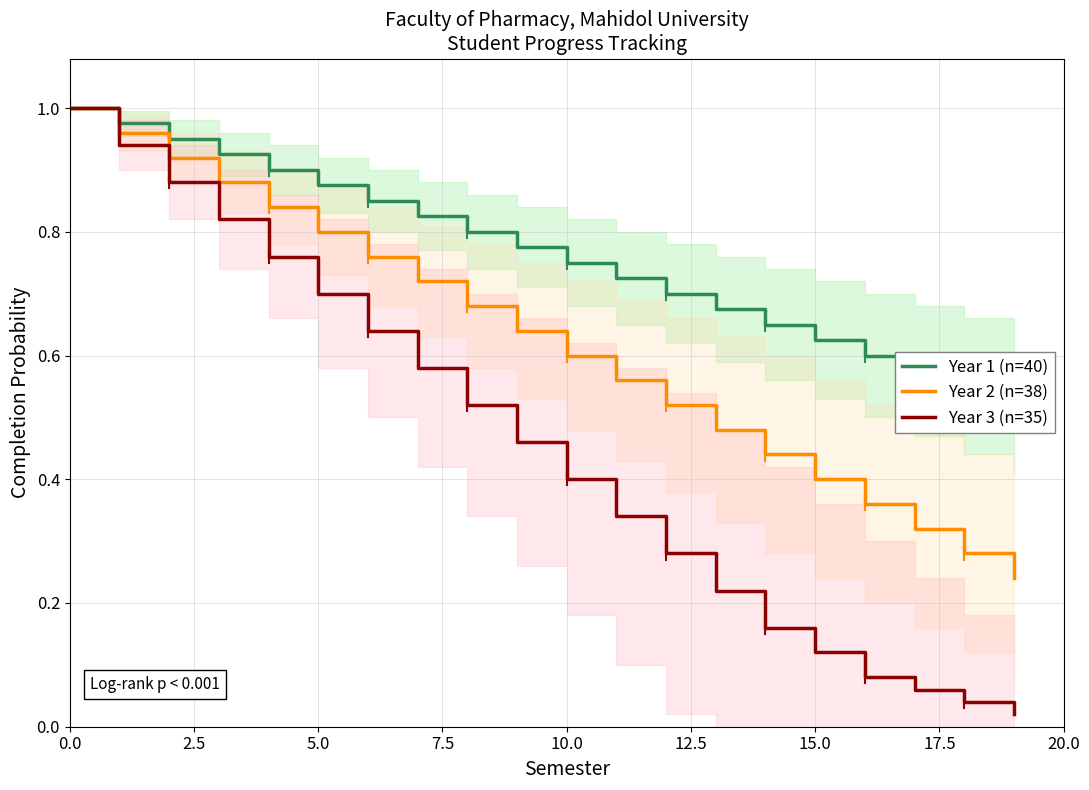

Is this an area chart (filled region under the line)?

No